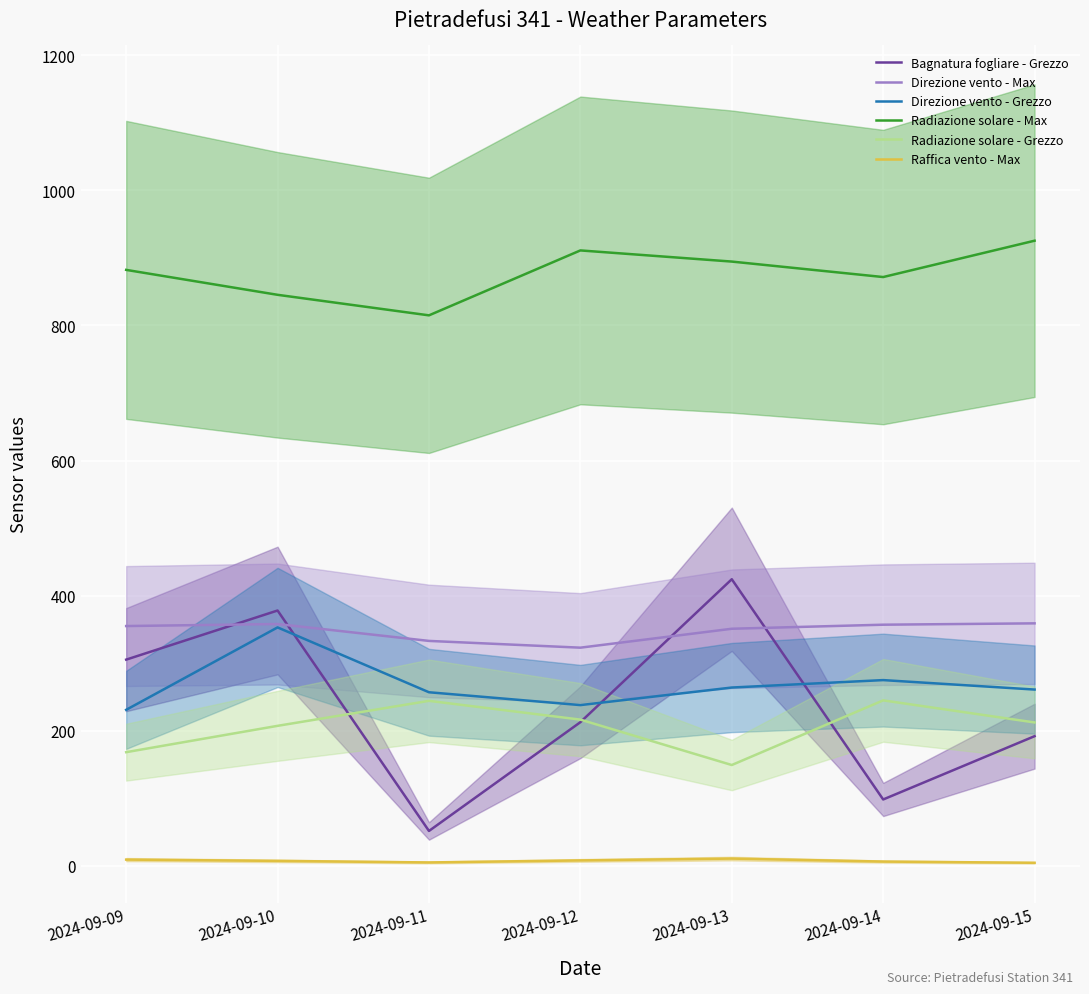

What value does the Direzione vento - Grezzo series have at 2024-09-09?

231.0